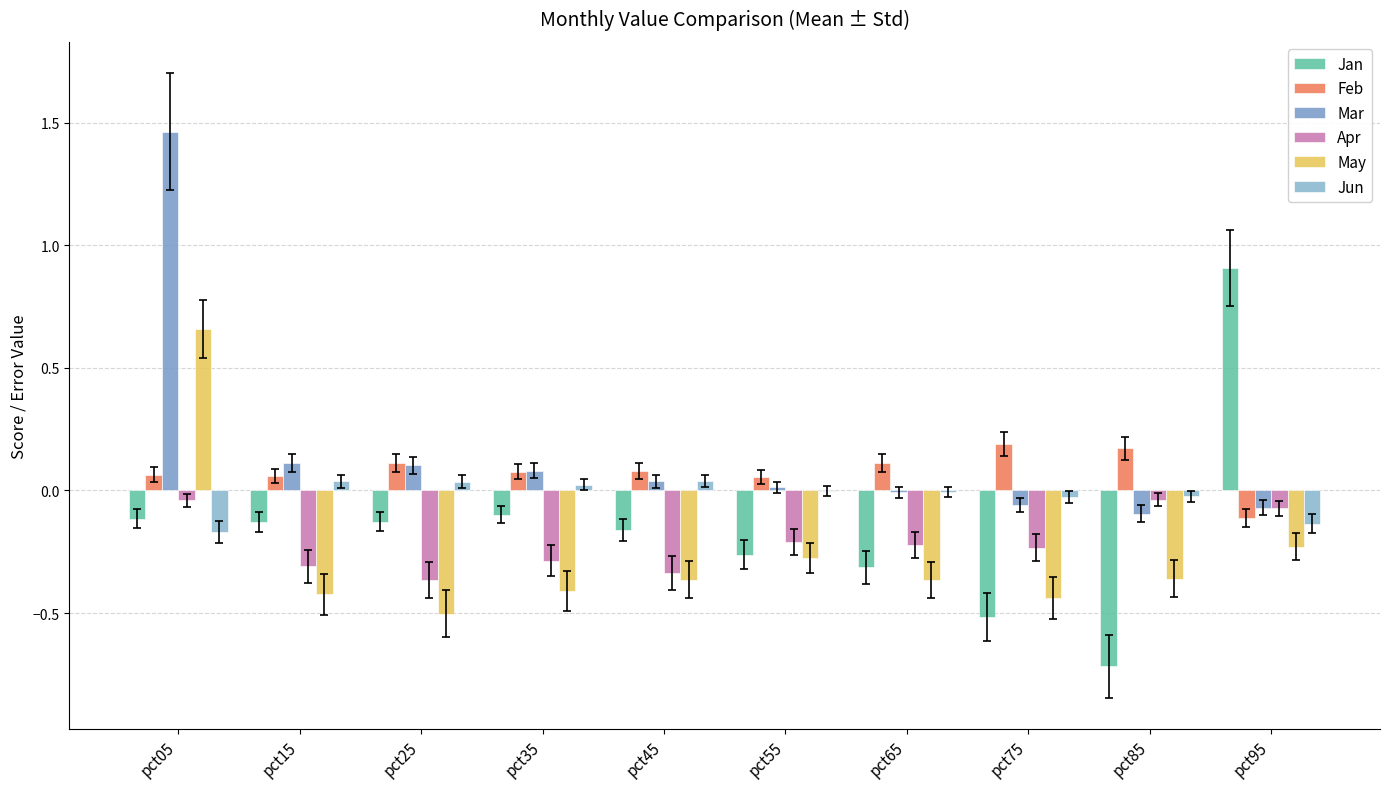

What is the total value across all series at pct75?

-1.1